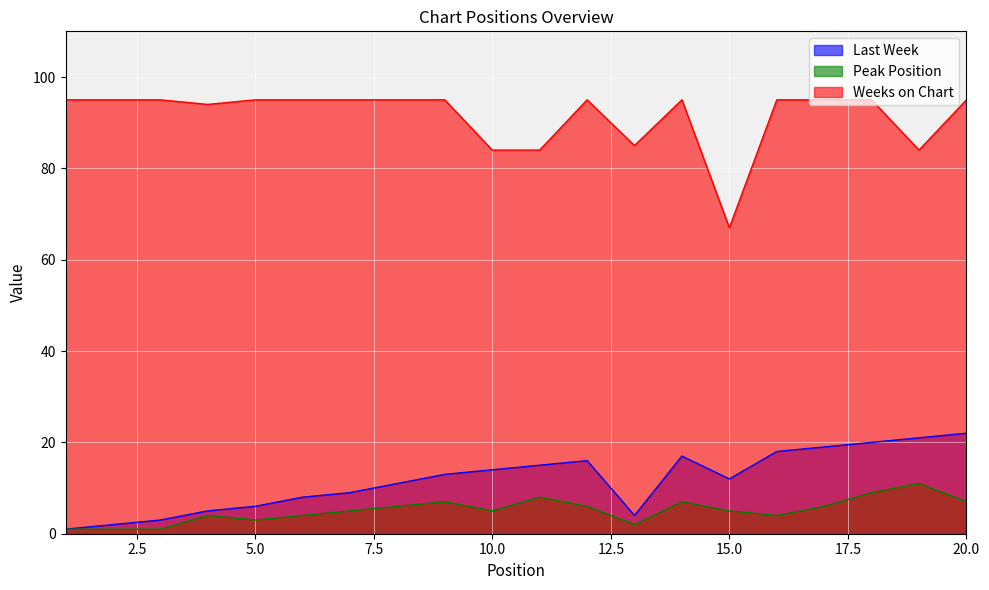

At which category does Last Week reach its first local peak?

12